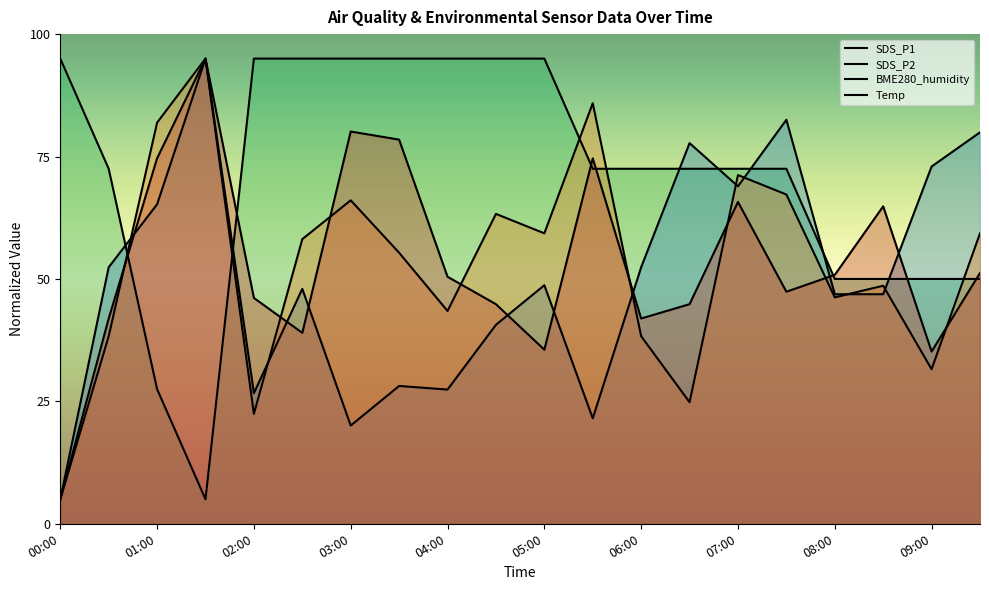

At which label does SDS_P1 reach its minimum?

00:00